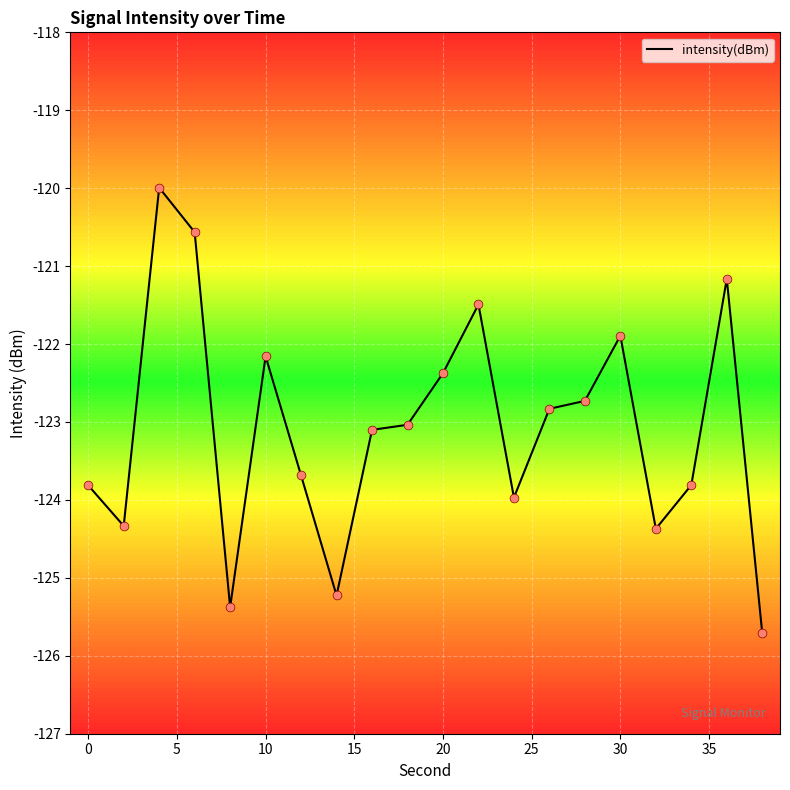

What is the smallest value displayed?

-125.7